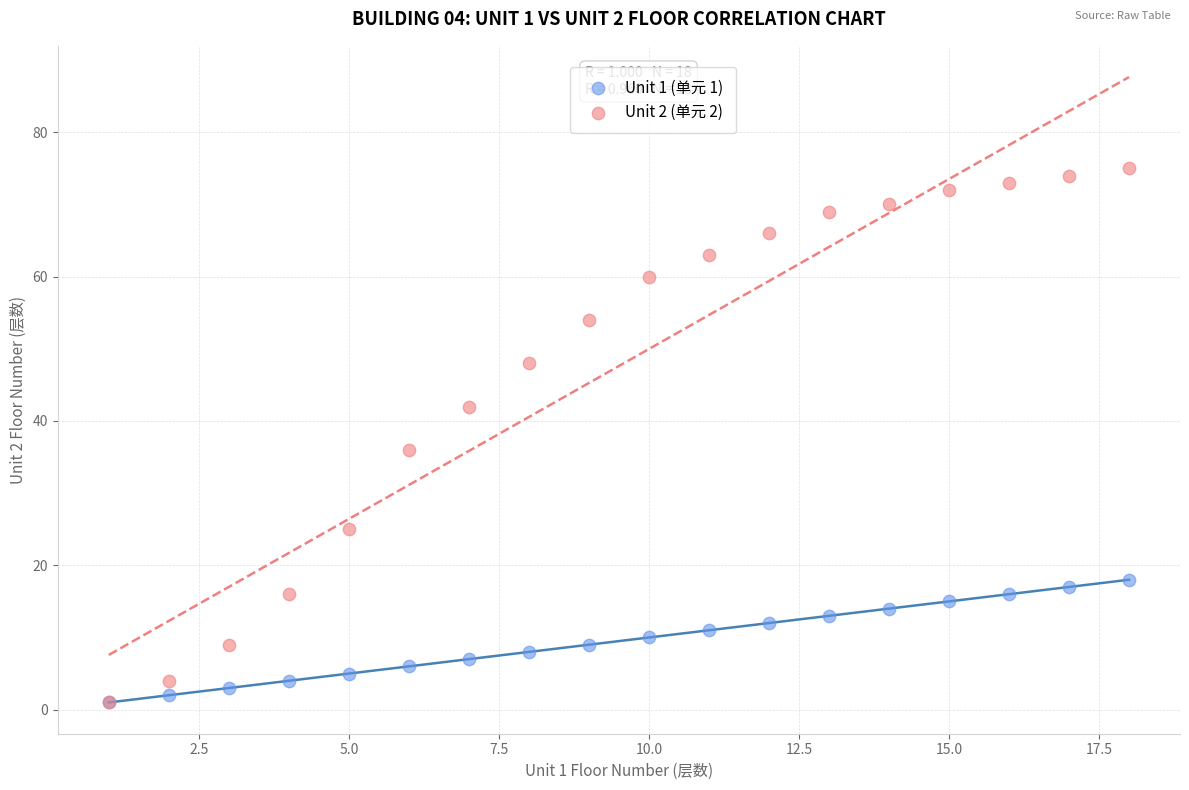

What are all the series names shown in the legend?

Unit 1 (单元 1), Unit 2 (单元 2)